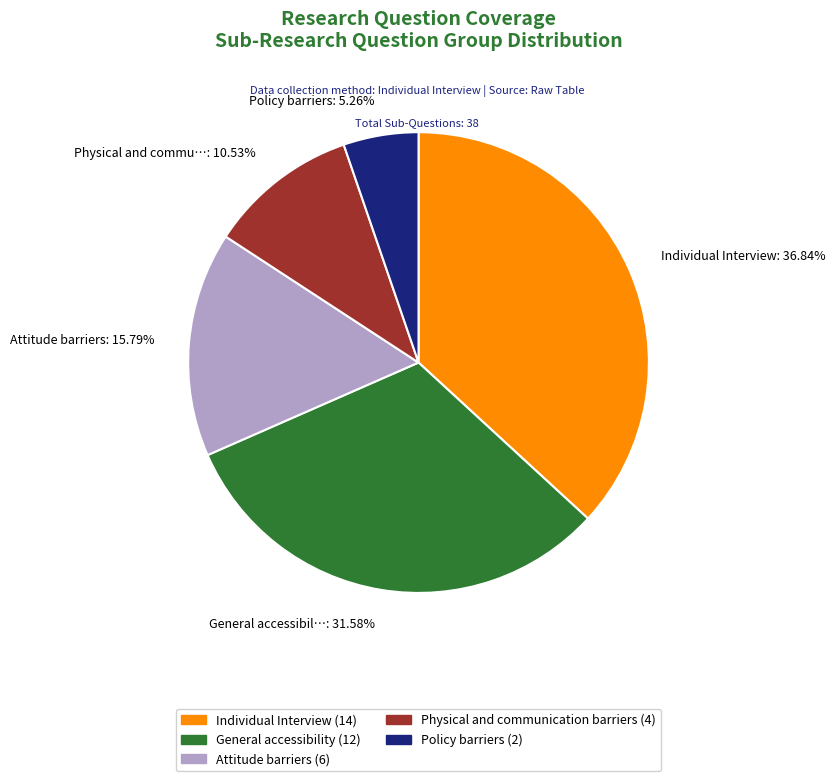

Do Individual Interview: 36.84% and Physical and commu…: 10.53% together represent more than half of the pie?

No